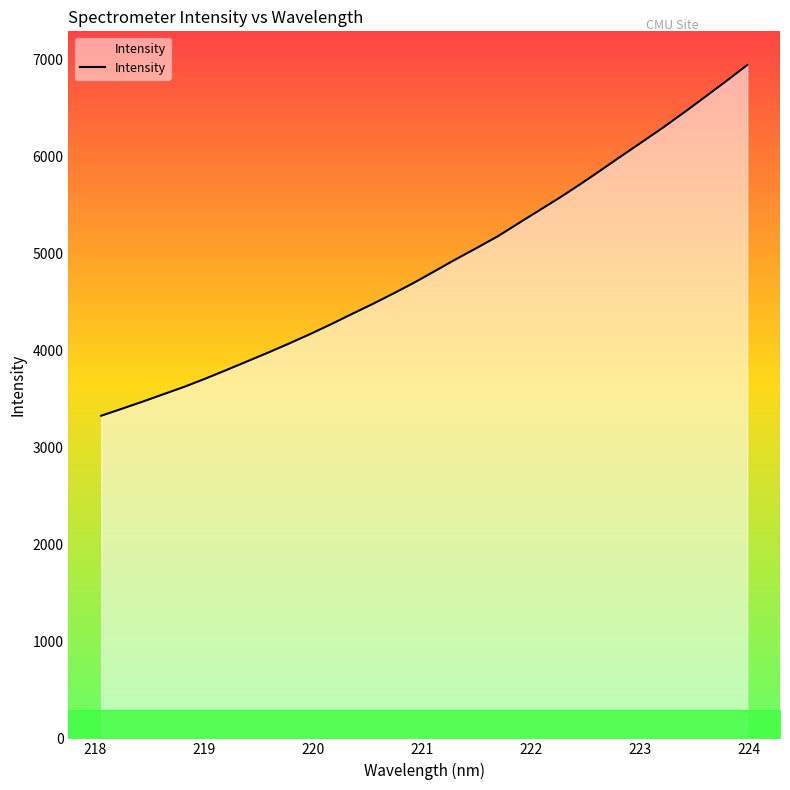

What is the difference between the maximum and minimum values?

3616.0